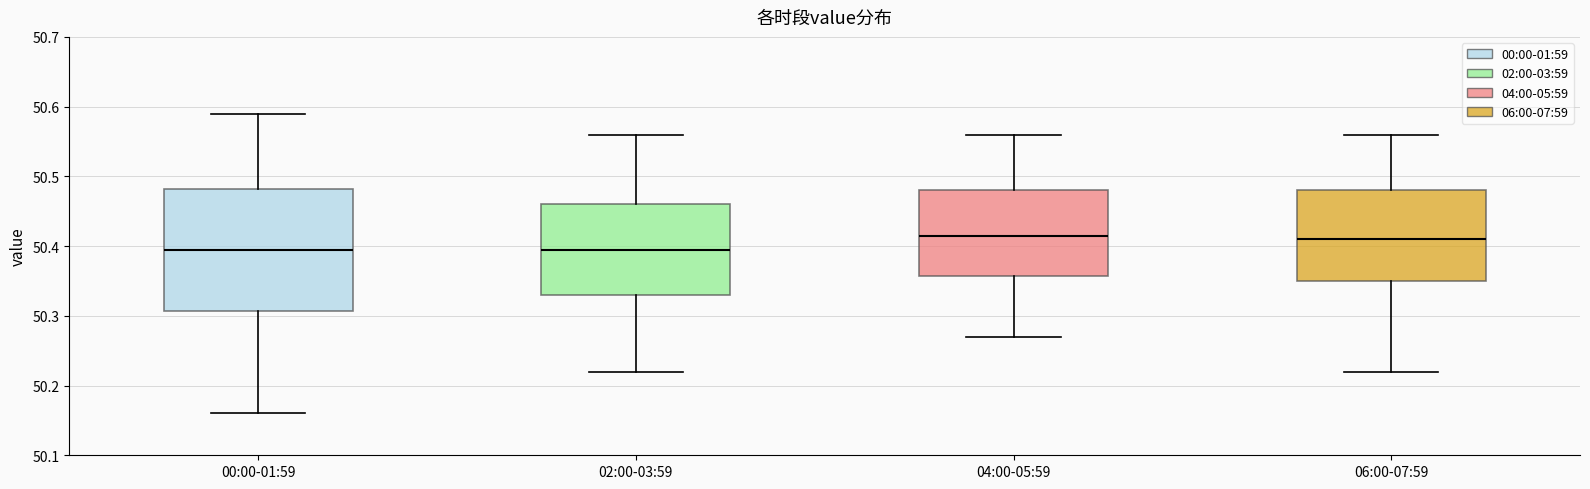

Which box is the tallest, from its lower edge to its upper edge?

00:00-01:59